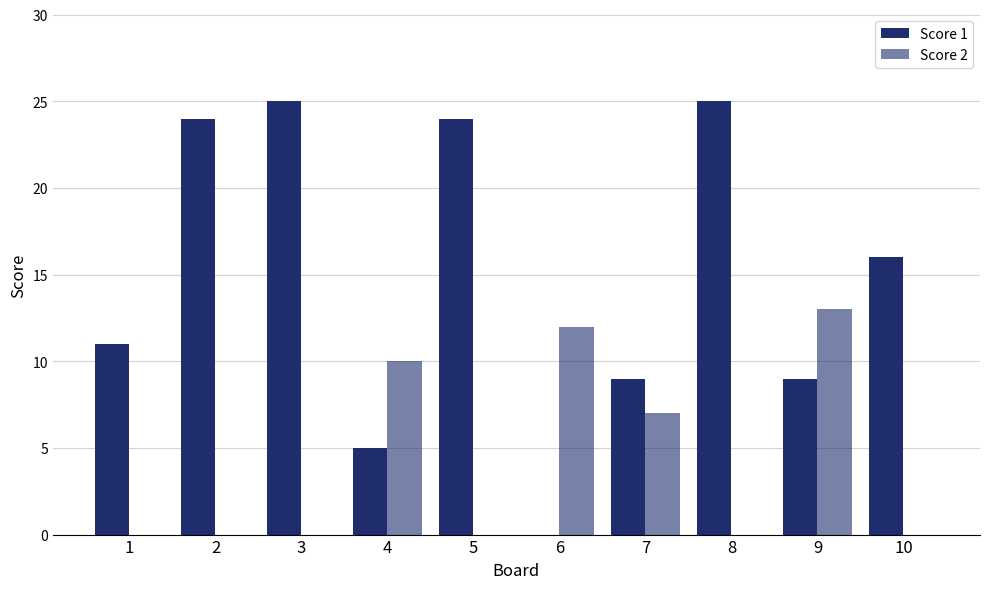

How many groups of bars are there?

10